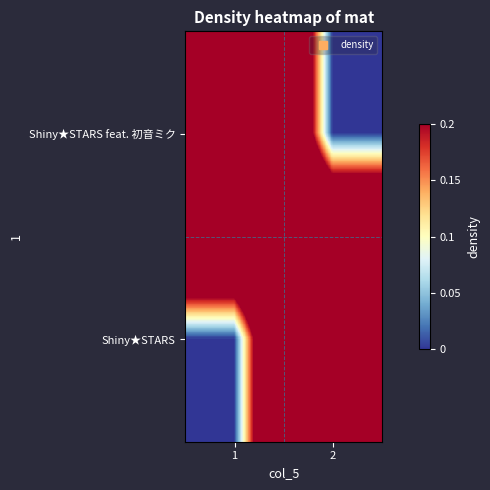

Reading right to left, transcribe all the data shown in this chart.

Shiny★STARS feat. 初音ミク: 2=0	1=1
Shiny★STARS: 2=1	1=0